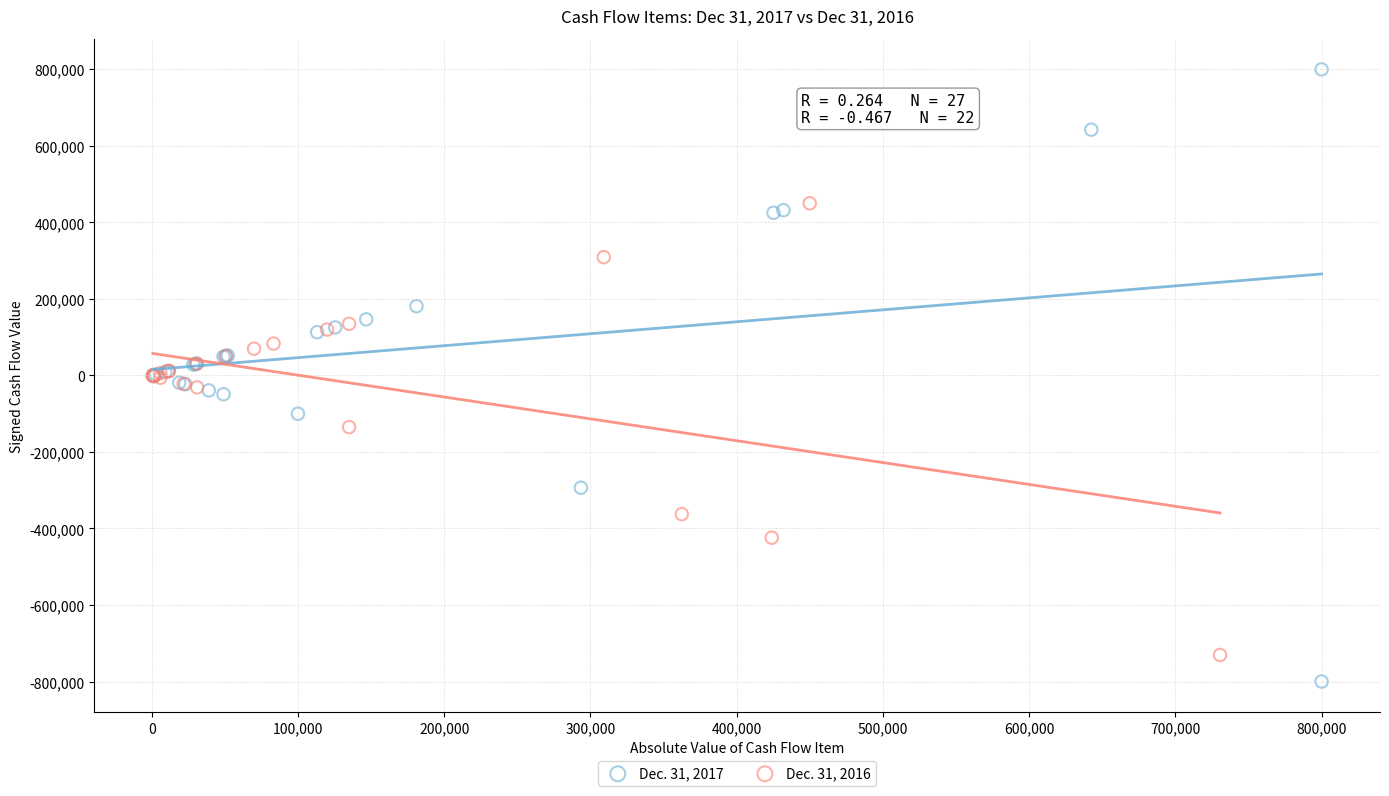

Which series has the largest Y range (max minus min)?

Dec. 31, 2017